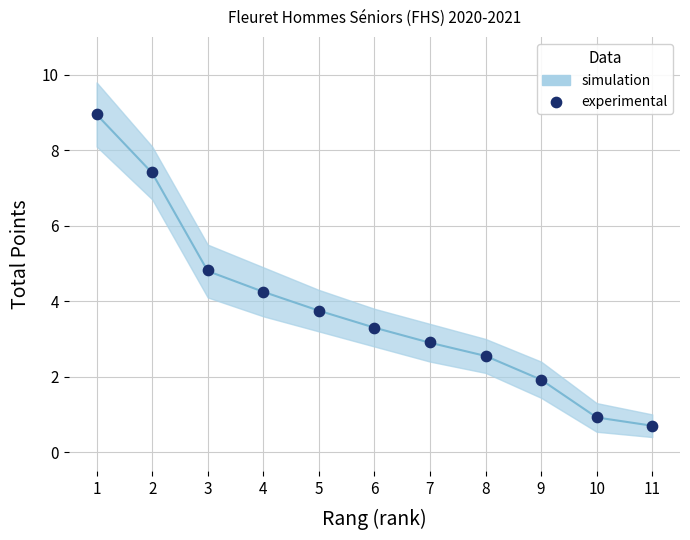

What is the average Y value?

3.8